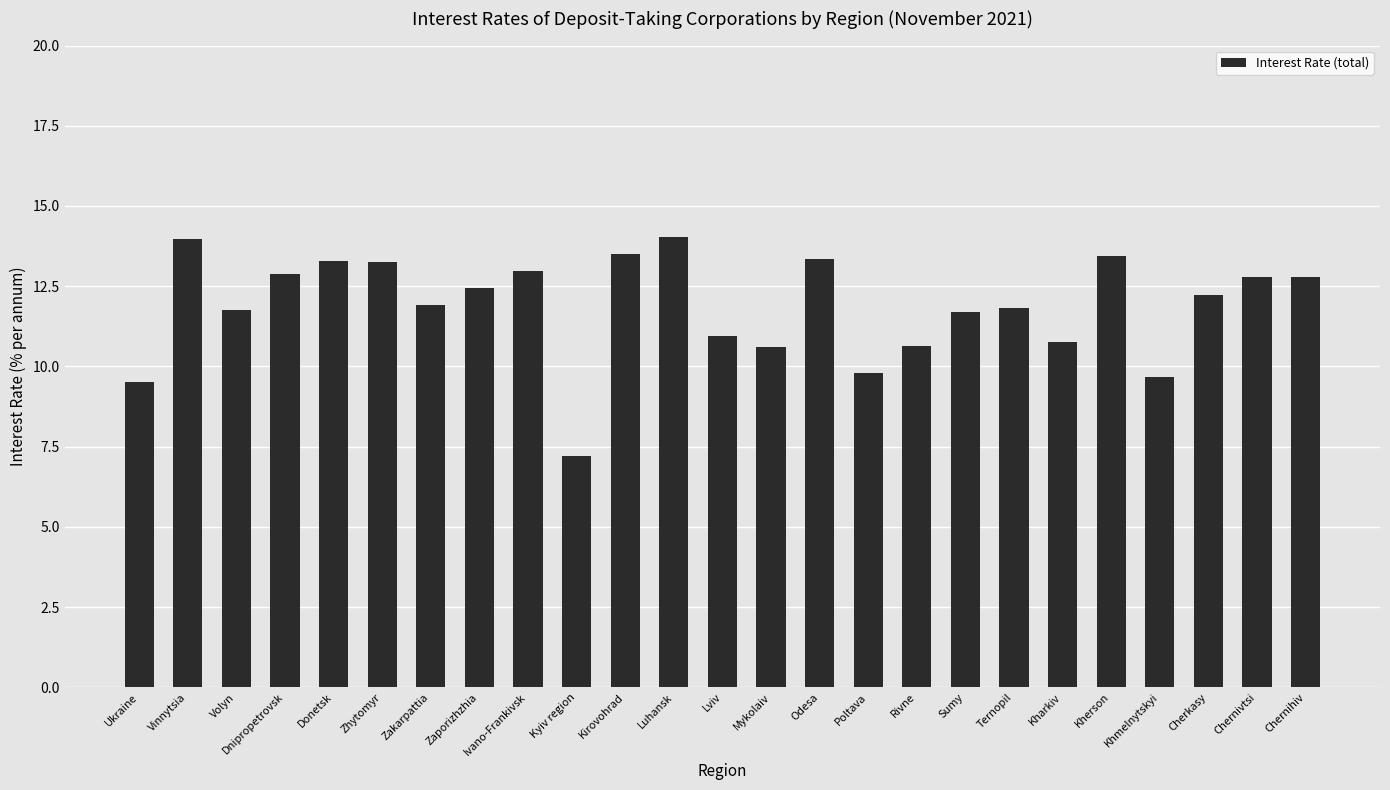

What position from the right is Odesa?

11